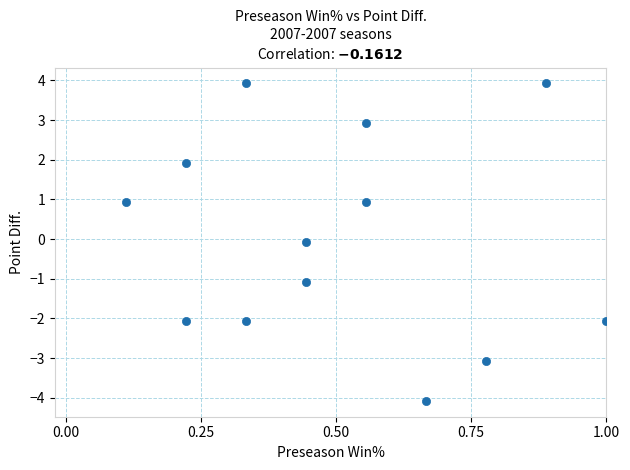

What is the range of Y values (max minus min)?

8.0